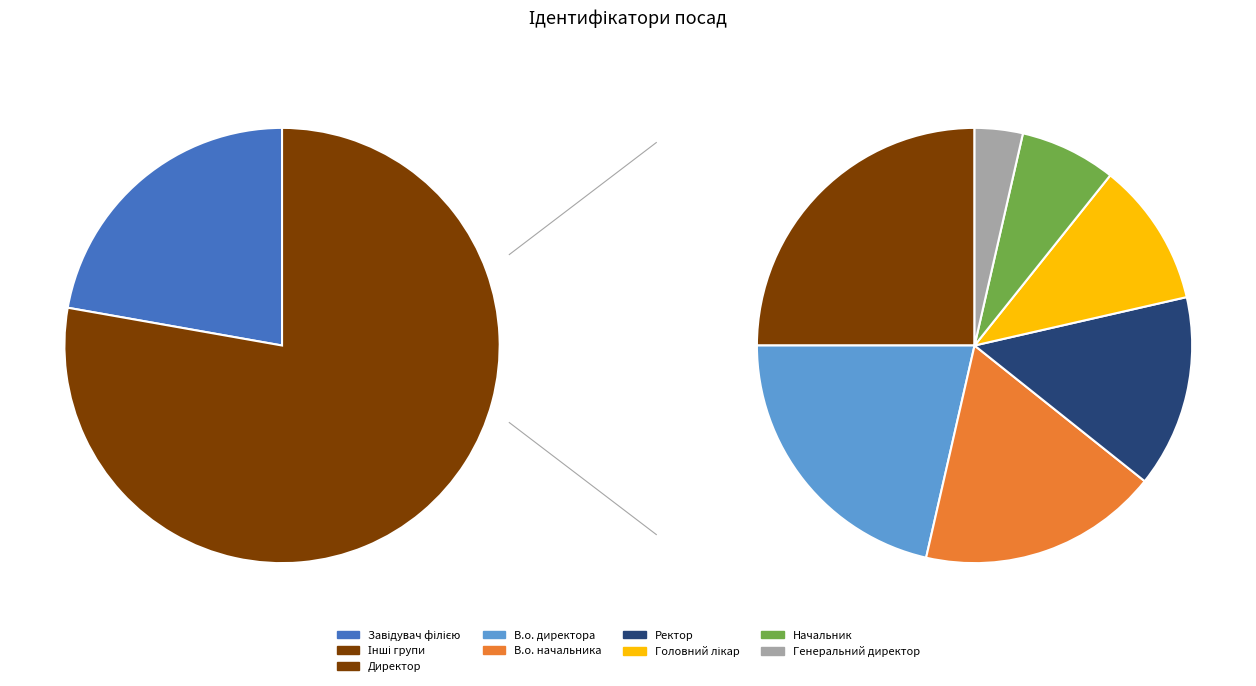

To the nearest percent, what portion does Директор represent?

19%